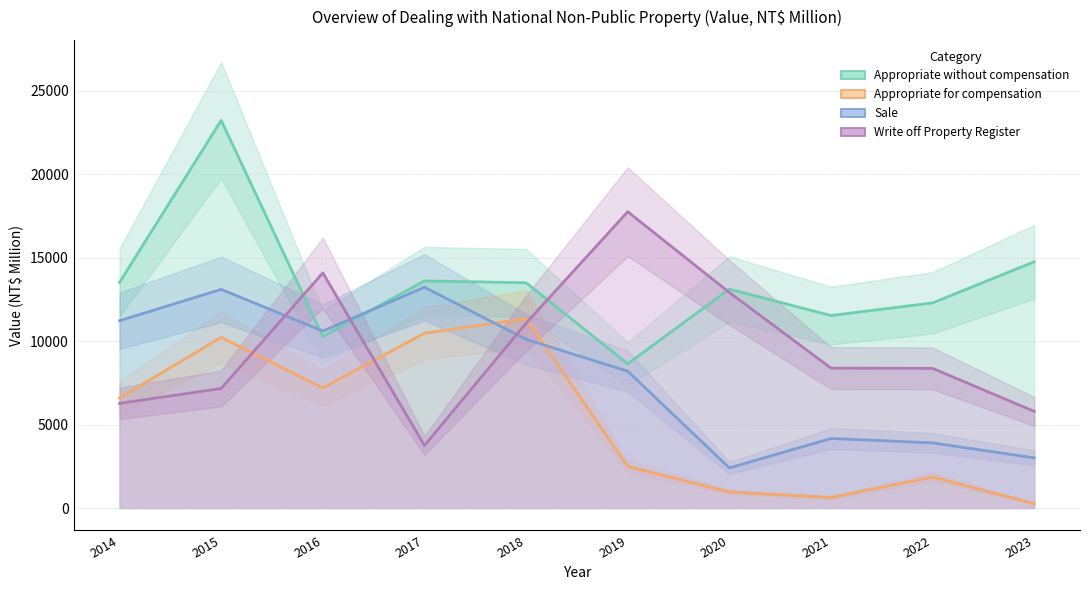

Where does the Sale series first go above 10112?

2014